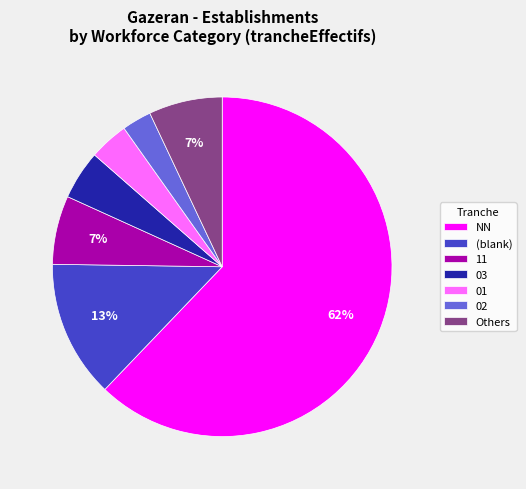

The (blank) slice represents 23% of the pie. True or false?

False